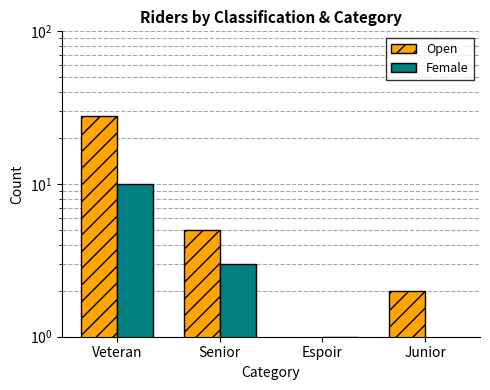

How many bars are there in each group?

2